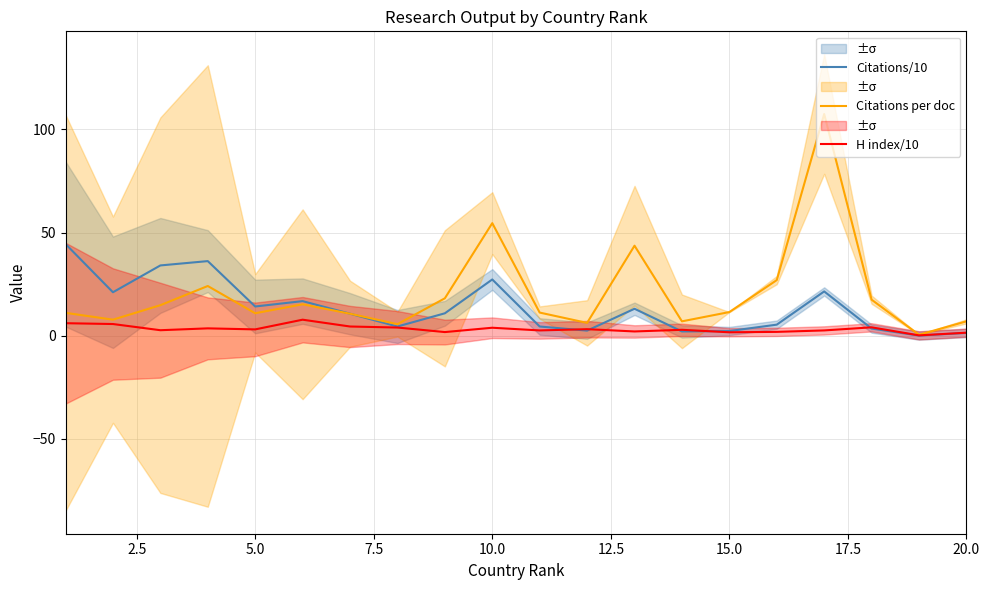

What is the highest value of the H index/10 series?

7.8